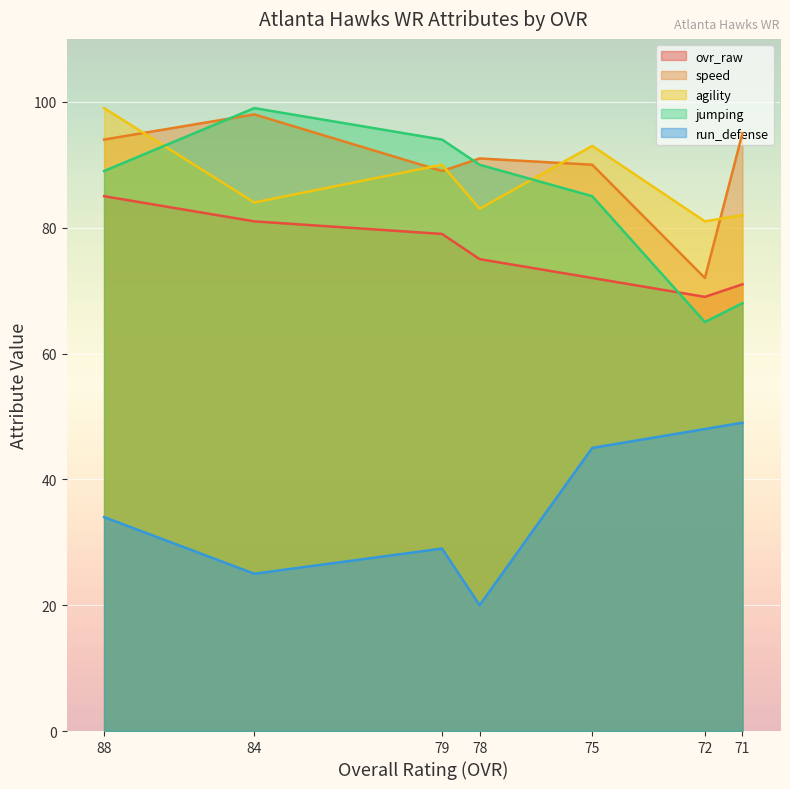

True or false: speed has a value of 89 at 79.

True